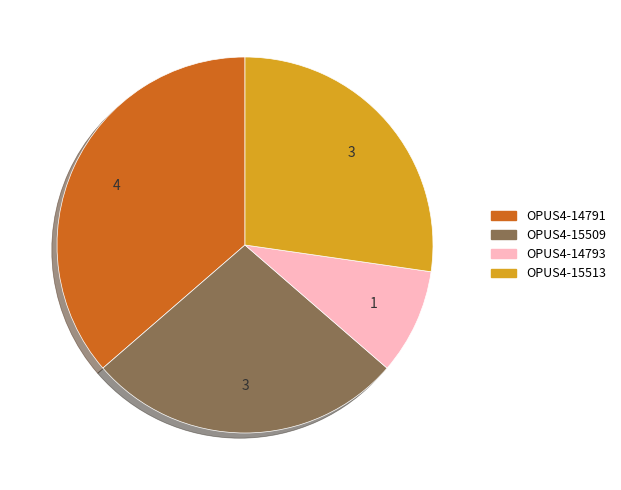

Does OPUS4-14793 account for over 50% of the chart?

No